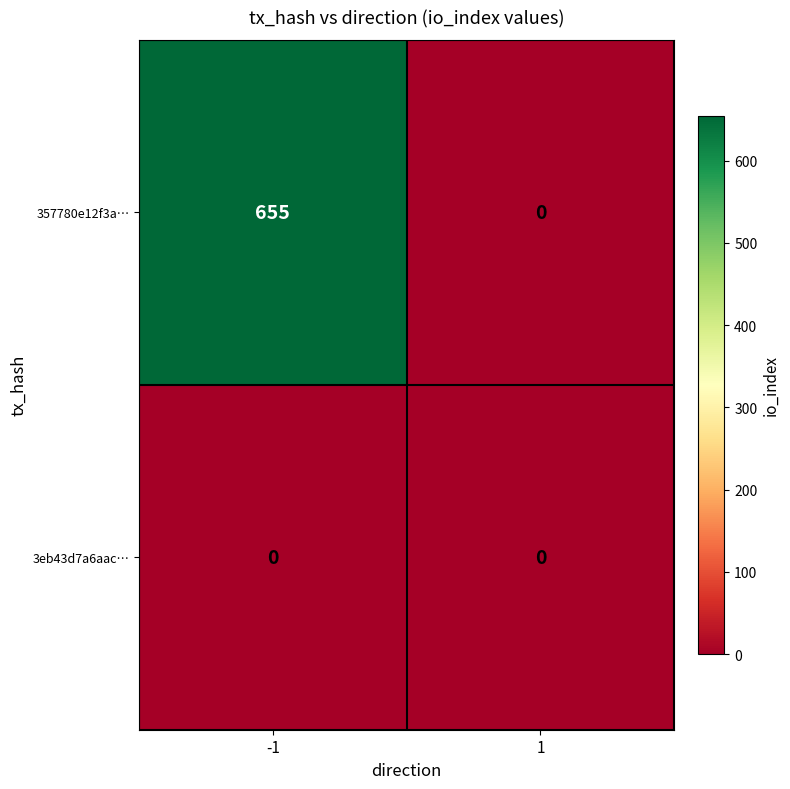

How many series are shown in this chart?

2